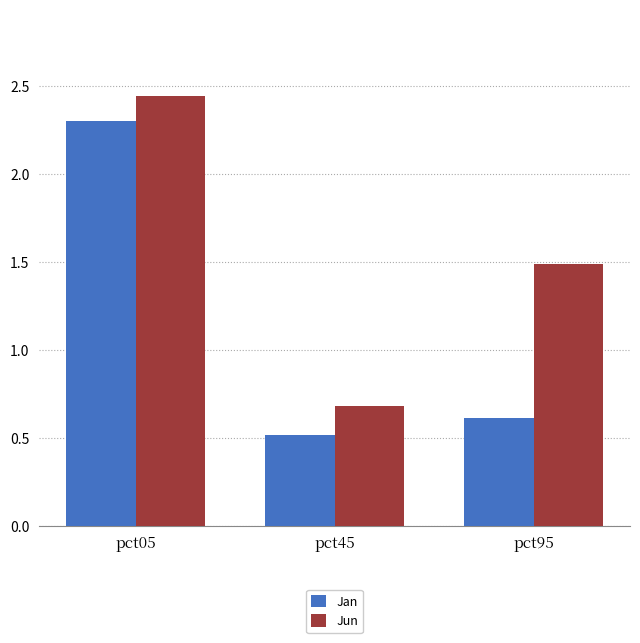

Rank the categories by Jan value from highest to lowest.

pct05, pct95, pct45